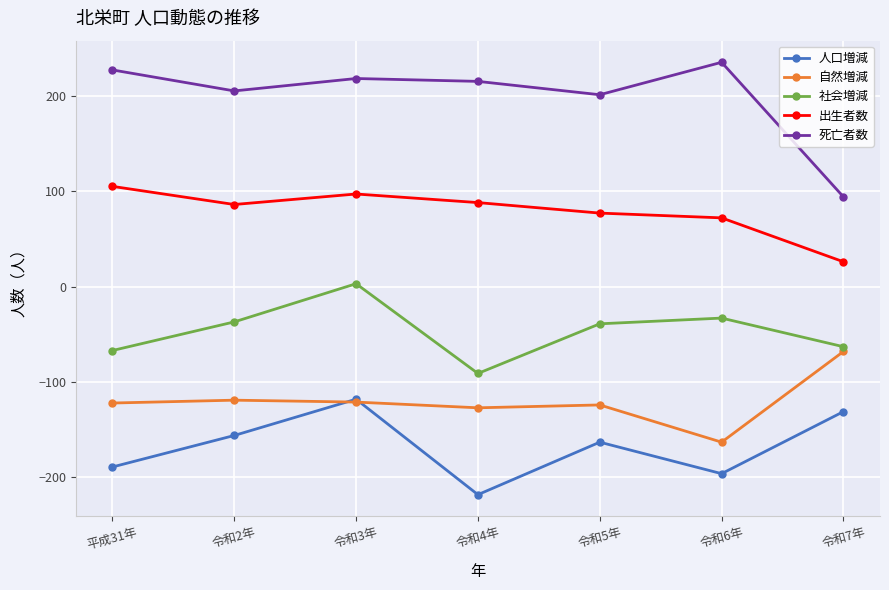

At which category is the sum across all series the highest?

令和3年